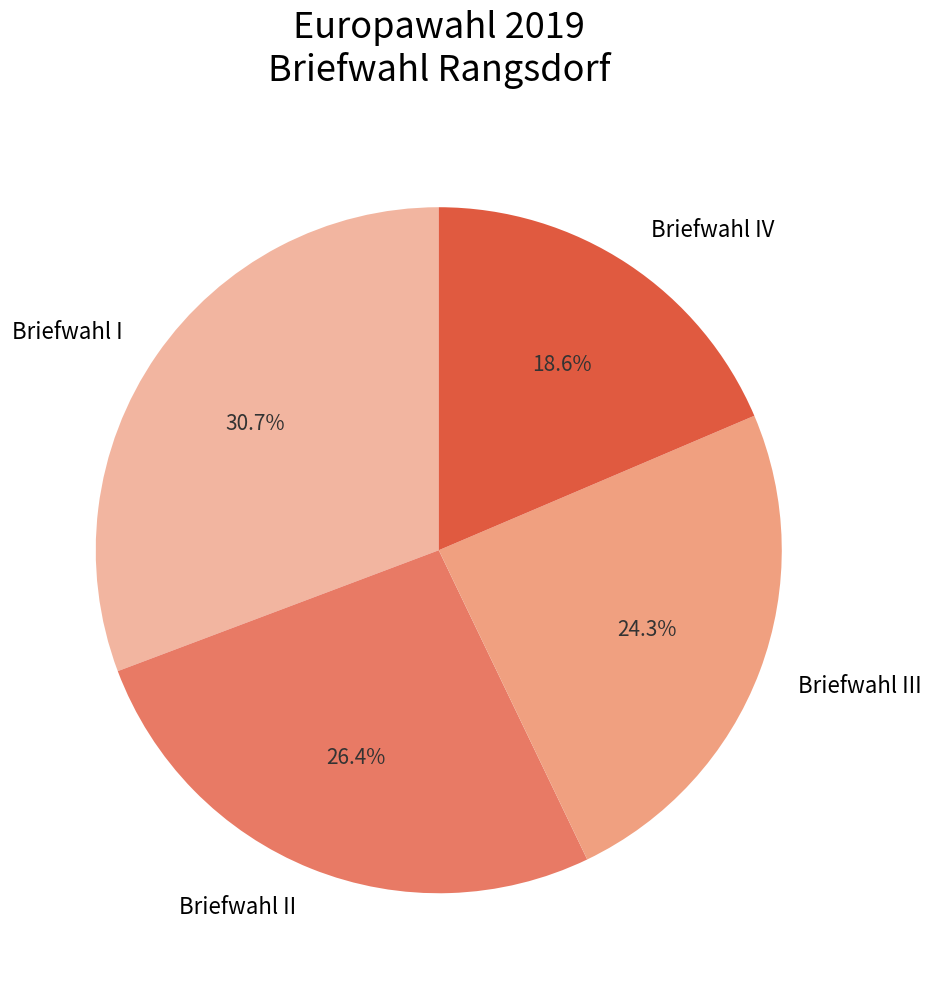

What percentage do Briefwahl I and Briefwahl II together represent?

57.1%